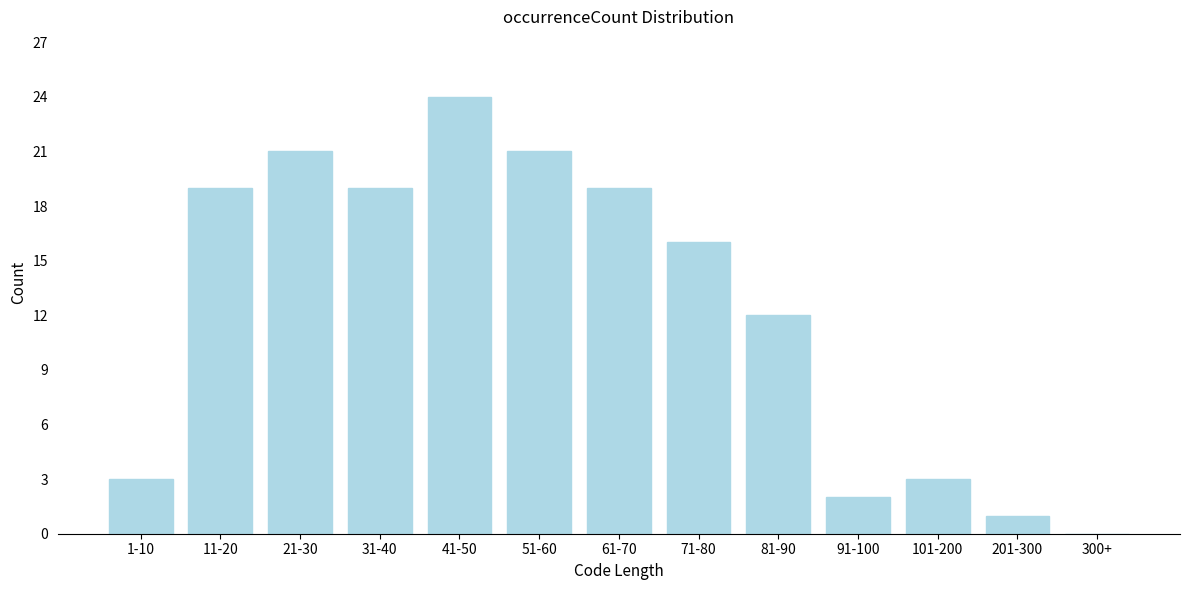

Reading right to left, list all the values displayed in this chart.

300+=0	201-300=1	101-200=3	91-100=2	81-90=12	71-80=16	61-70=19	51-60=21	41-50=24	31-40=19	21-30=21	11-20=19	1-10=3